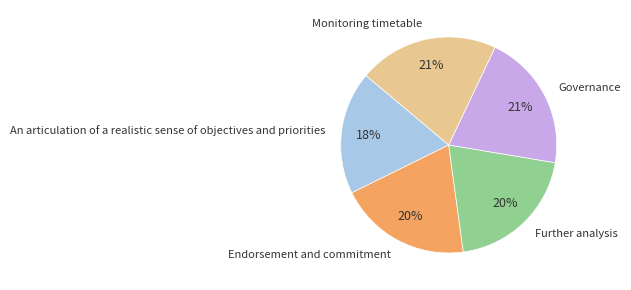

Which category has the smallest portion of the pie?

An articulation of a realistic sense of objectives and priorities